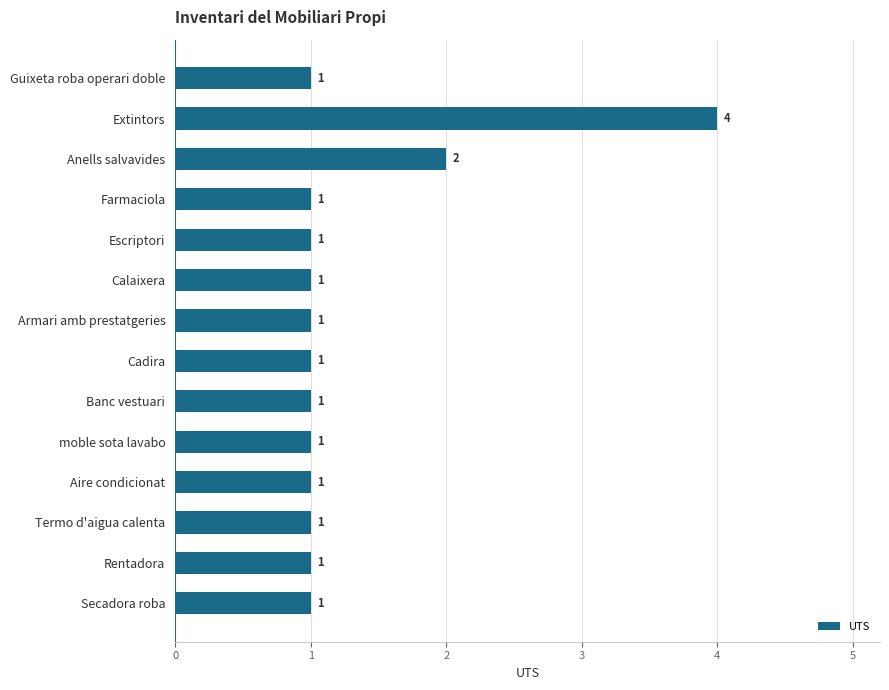

What is the average value?

1